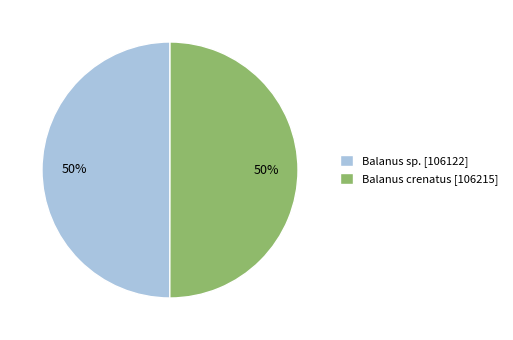

To the nearest percent, what percentage of the pie is Balanus sp.?

50%